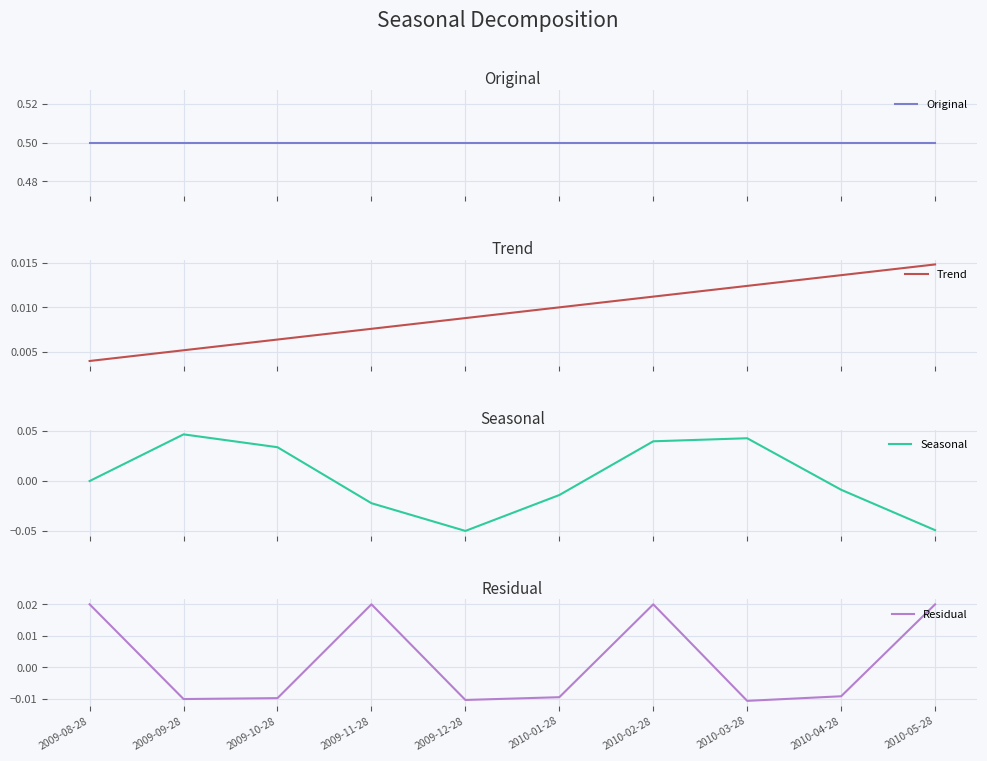

Between 2009-09-28 and 2009-12-28, which series saw the biggest shift?

Seasonal